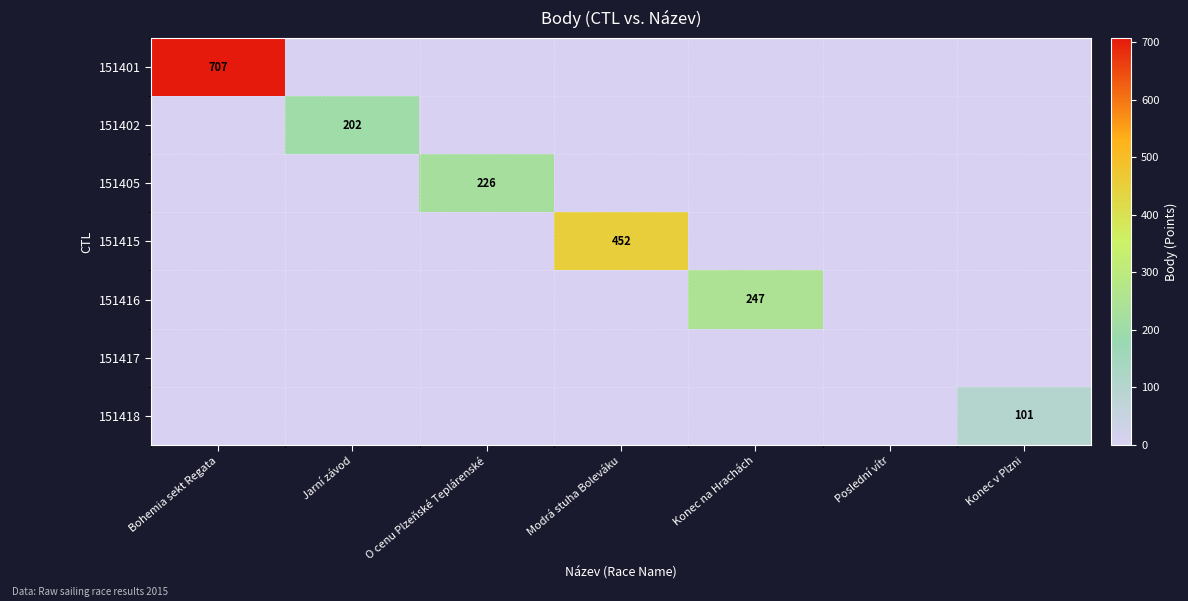

The value of 151415 at Modrá stuha Boleváku is 452. True or false?

True